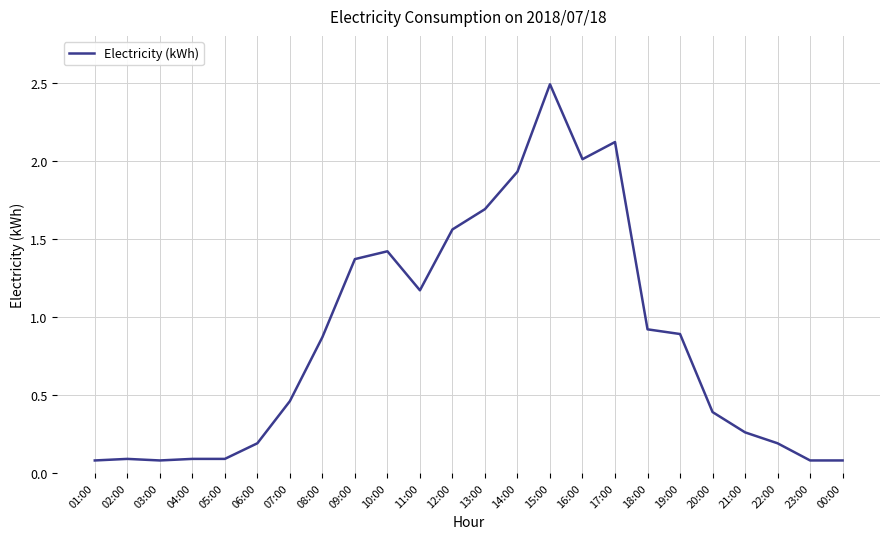

Count the number of categories in the chart.

24